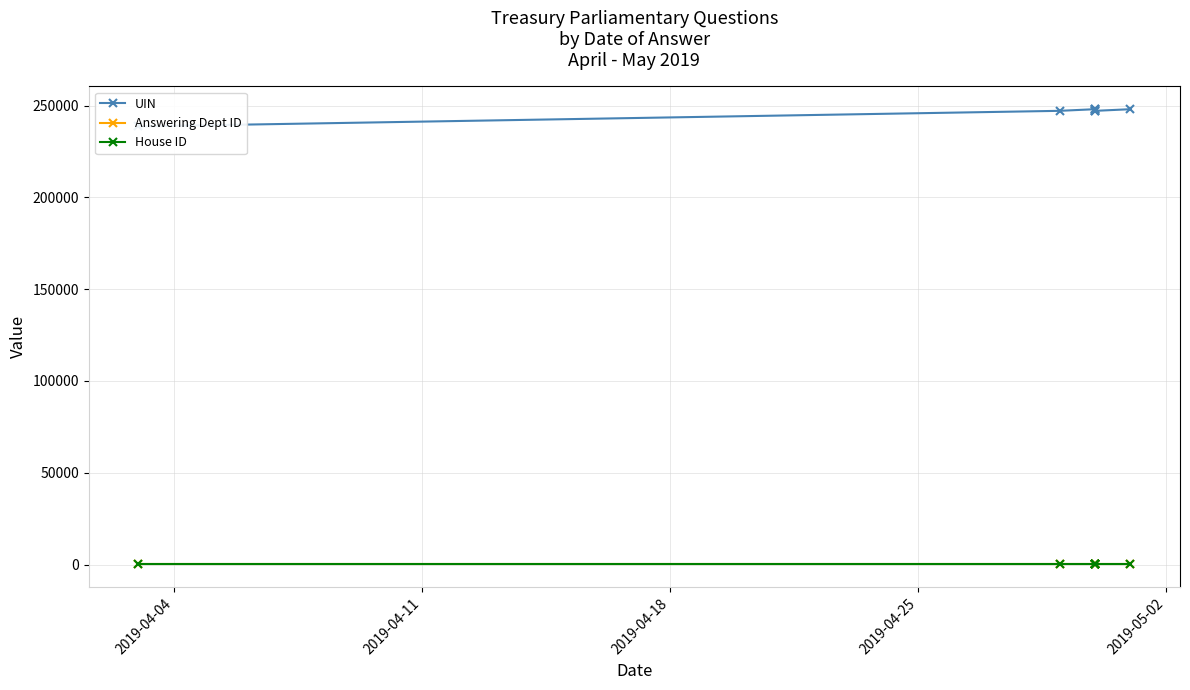

What is the difference between the UIN values at 2019-04-25 and 2019-04-11?

894